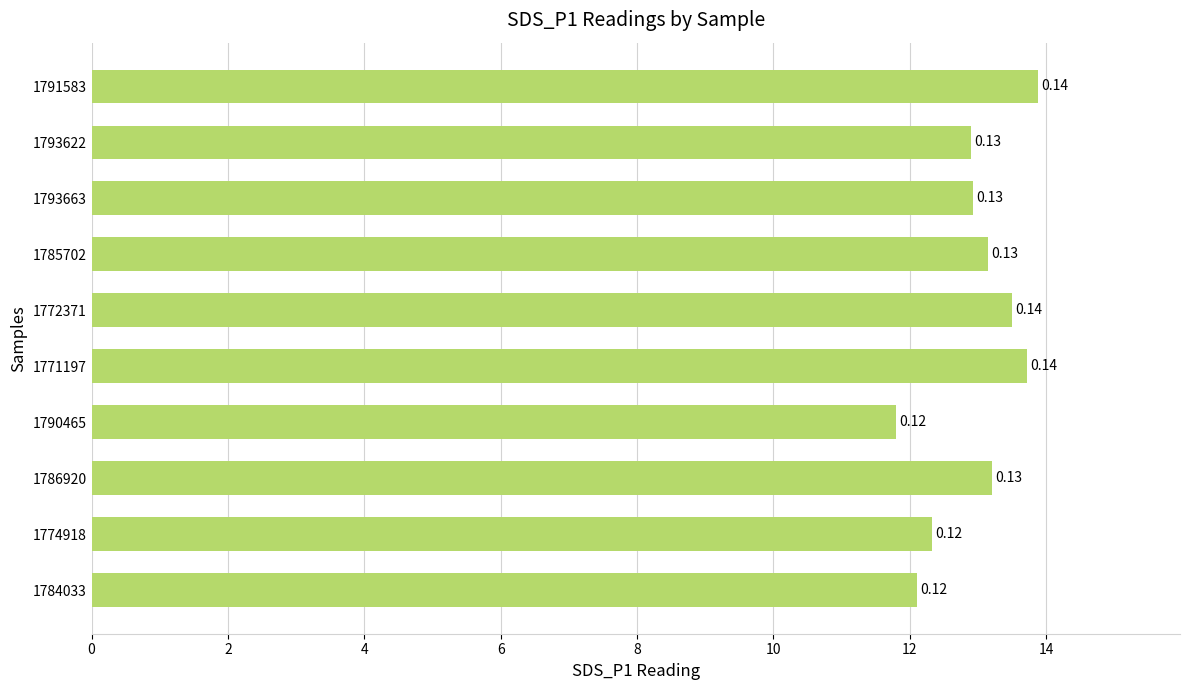

How many bars are there in total?

10